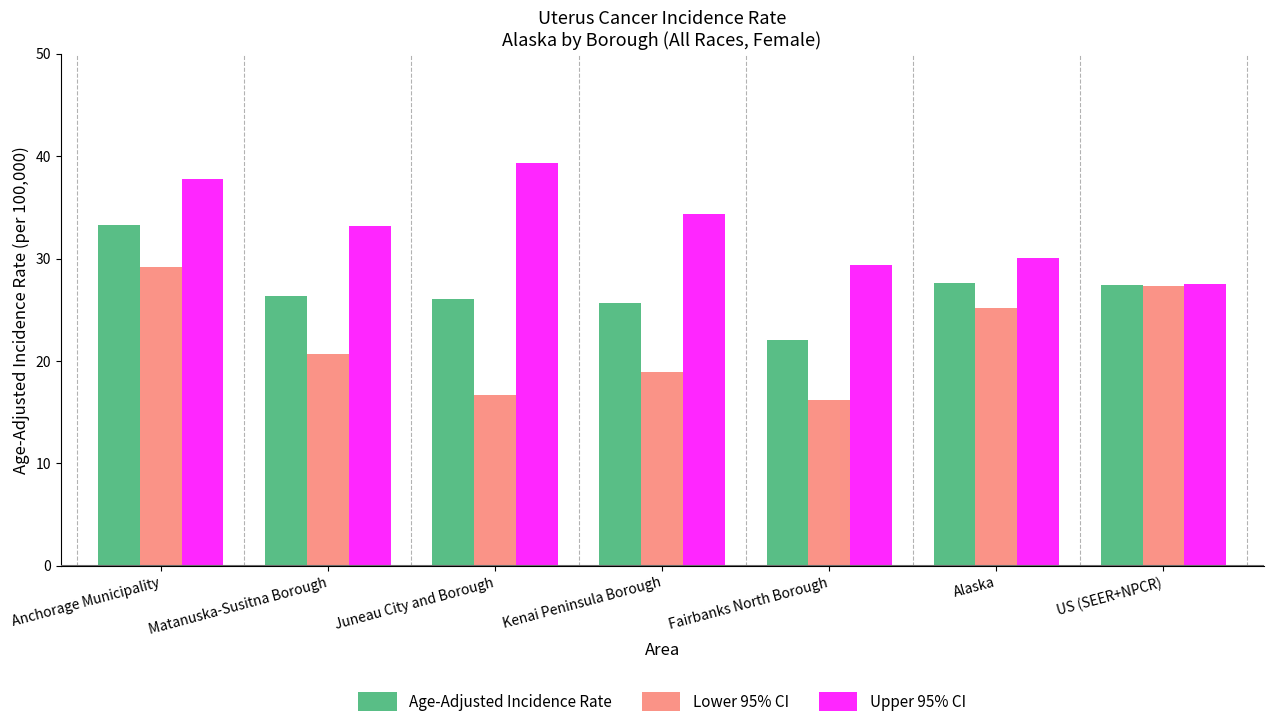

What is the value of the Age-Adjusted Incidence Rate bar at the 2nd from the left?

26.4